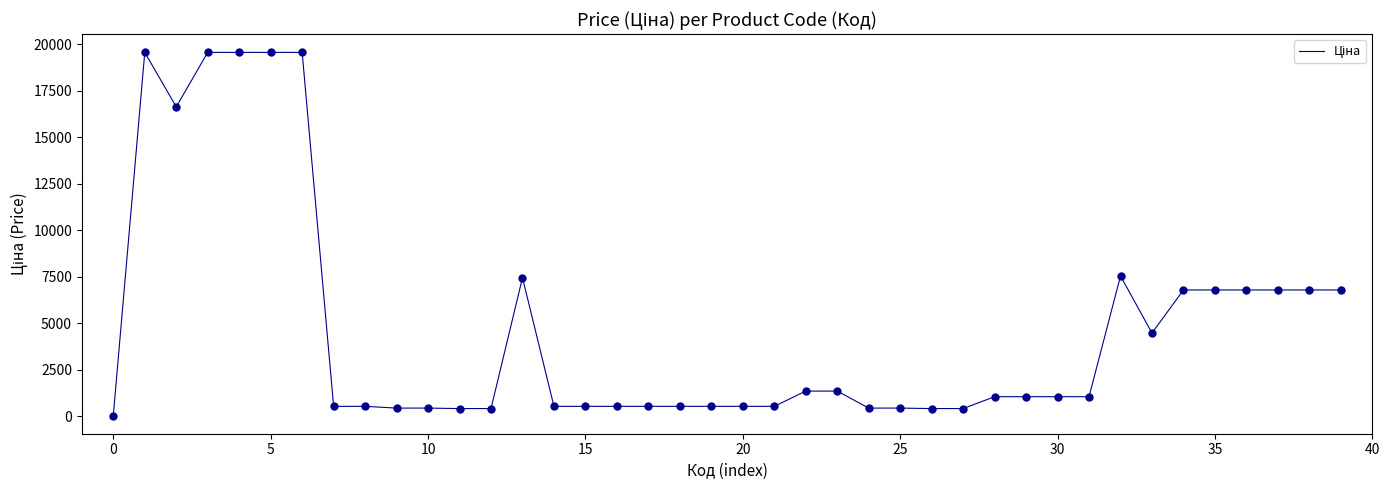

What is the greatest value displayed?

19564.9